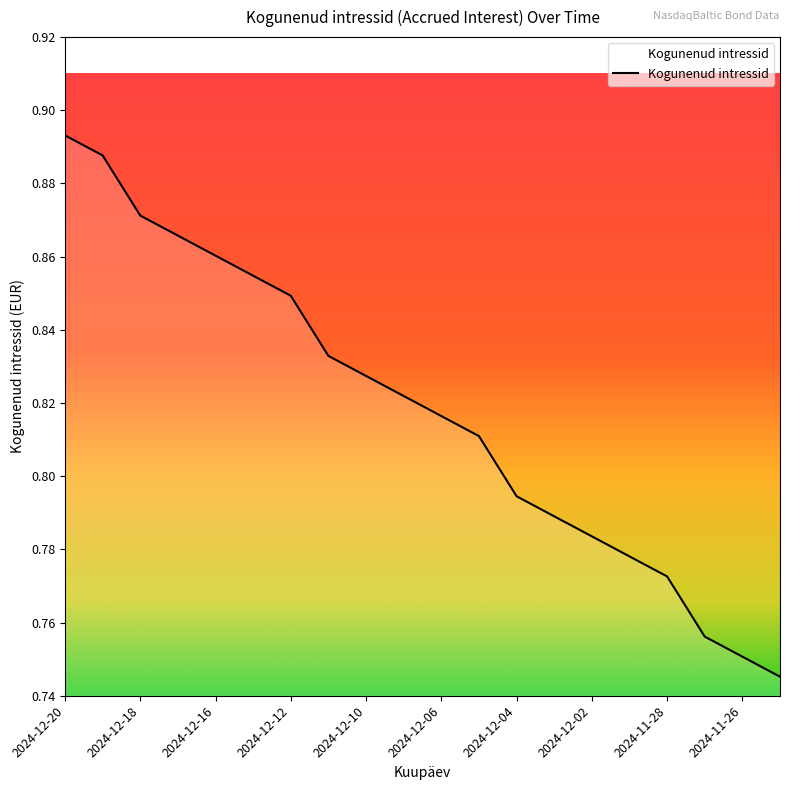

How many lines are shown in the chart?

1